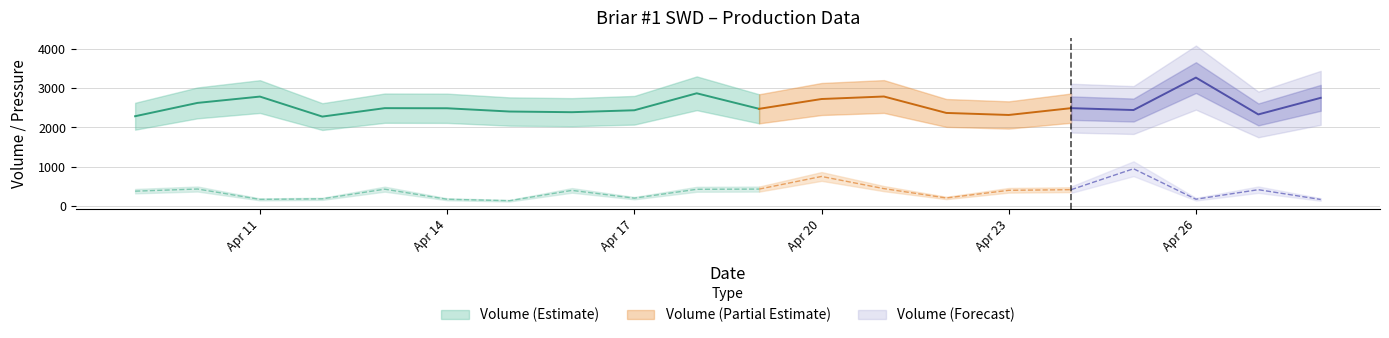

Does the chart display data point markers on the line(s)?

No